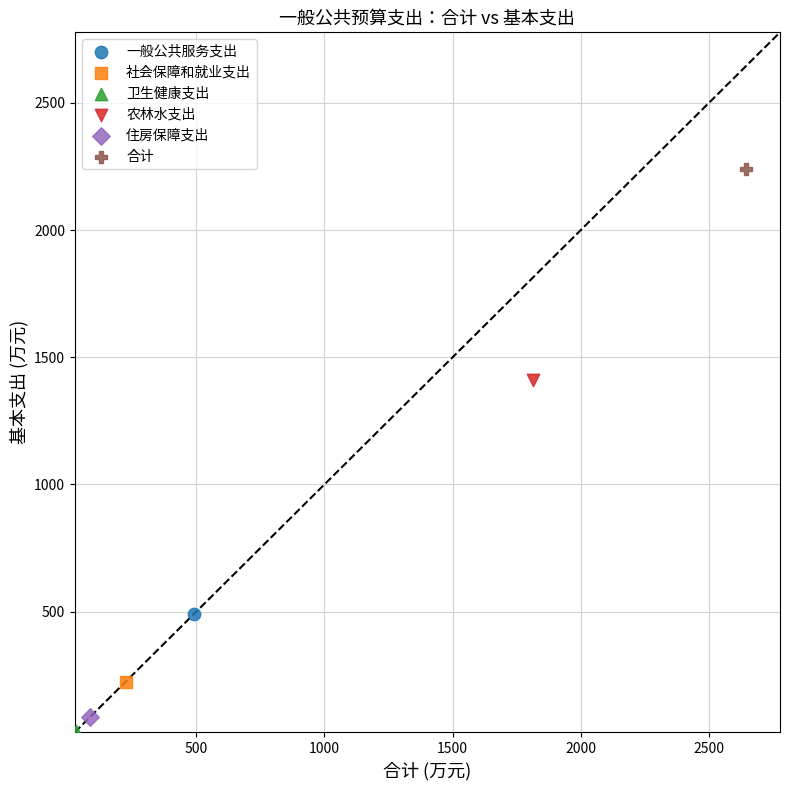

Which series contains the lowest Y value?

卫生健康支出